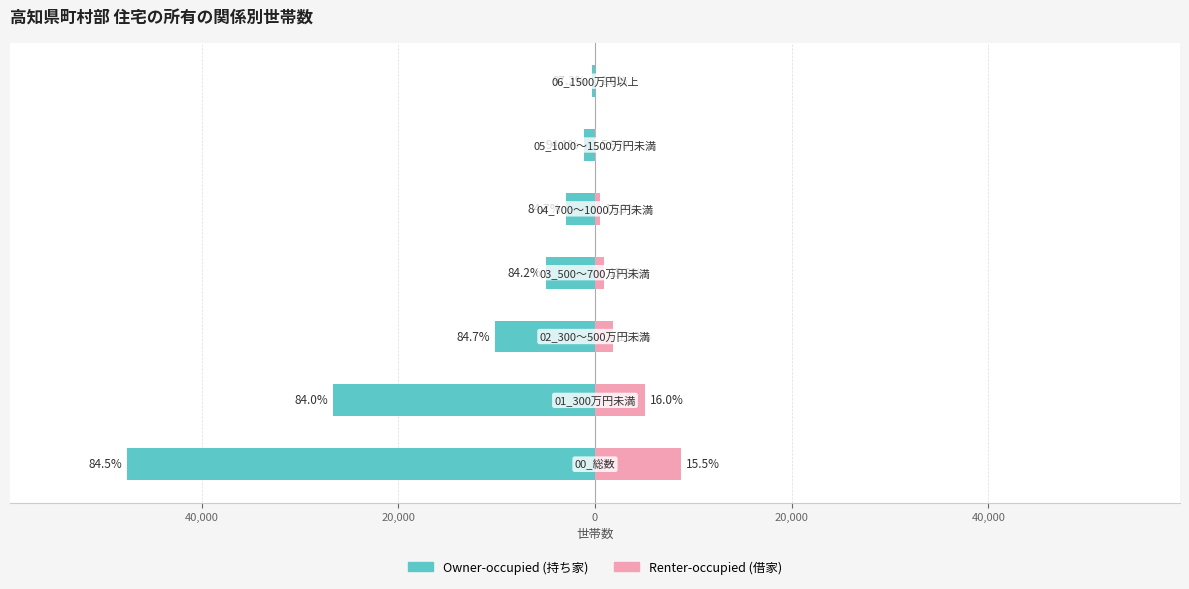

How many bars are there in each group?

2